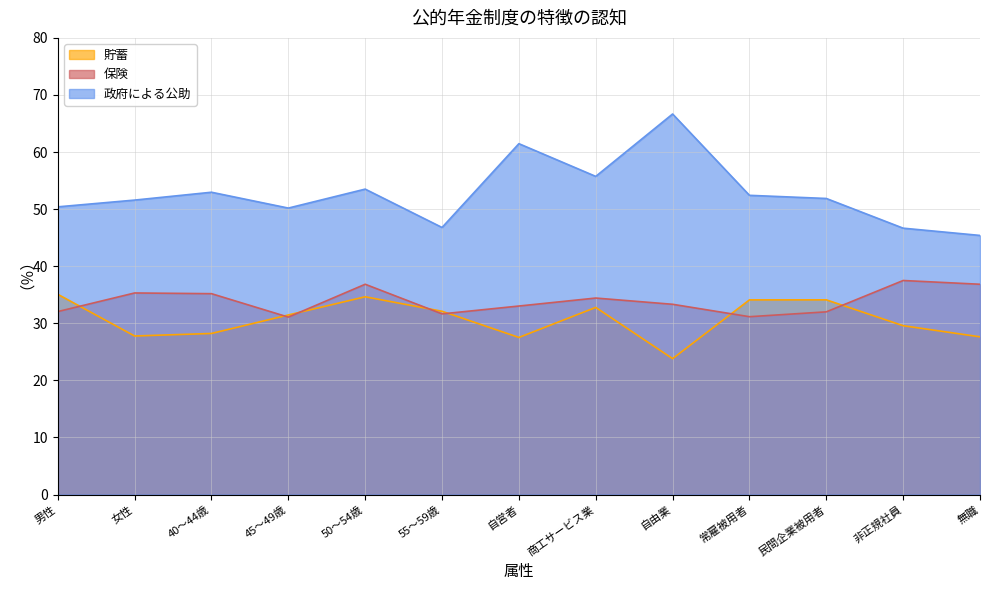

How many lines are shown in the chart?

3